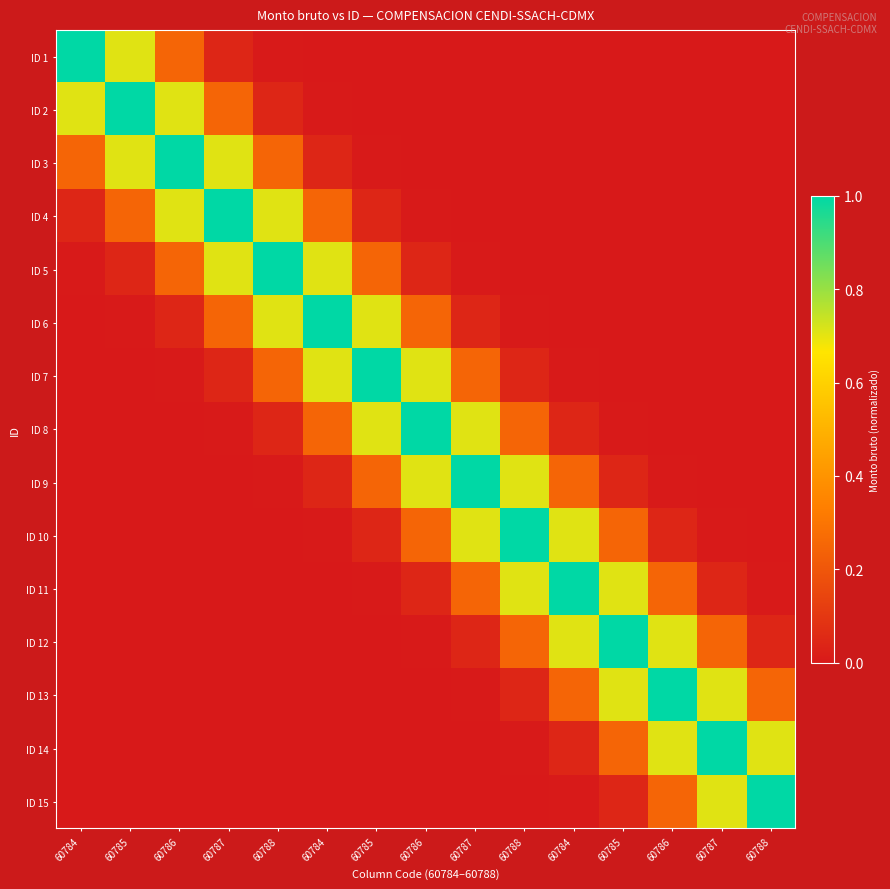

Rank the series by their maximum value, from lowest to highest.

ID 1, ID 2, ID 3, ID 4, ID 5, ID 6, ID 7, ID 8, ID 9, ID 10, ID 11, ID 12, ID 13, ID 14, ID 15